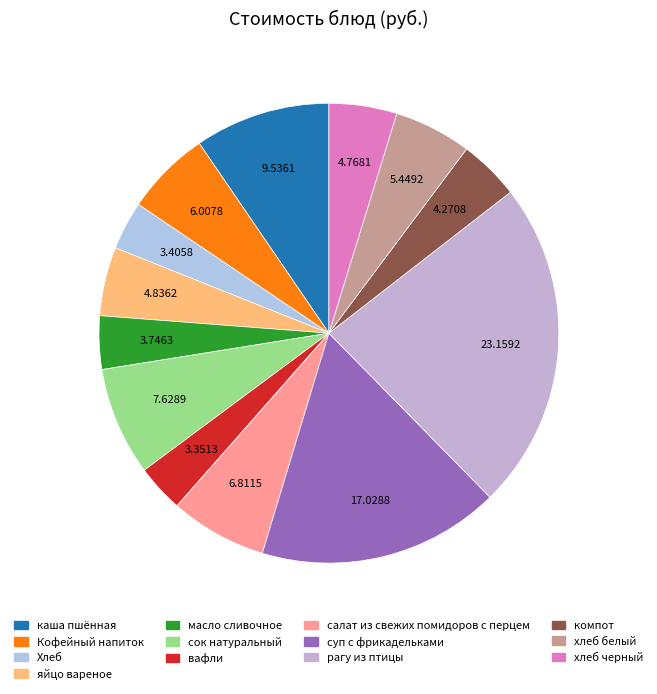

How many segments does this pie chart have?

13